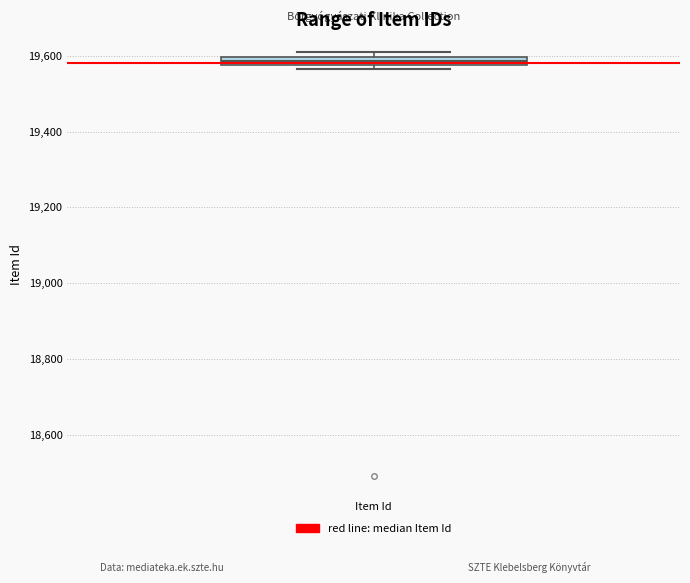

Where is the upper edge of the box for Item Id on the y-axis? The values are not printed on the chart, so give them approximately, as read against the axis.

19600